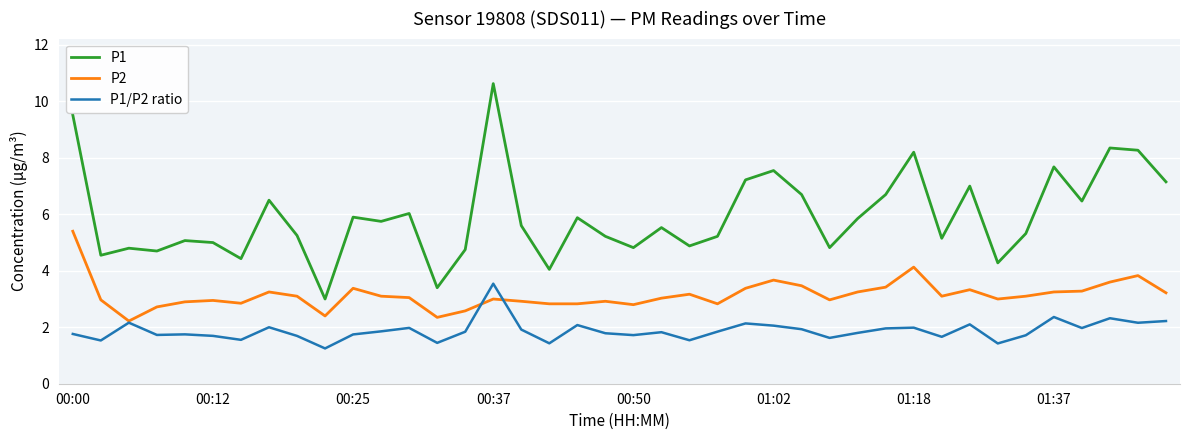

What is the minimum value for P1?

3.0